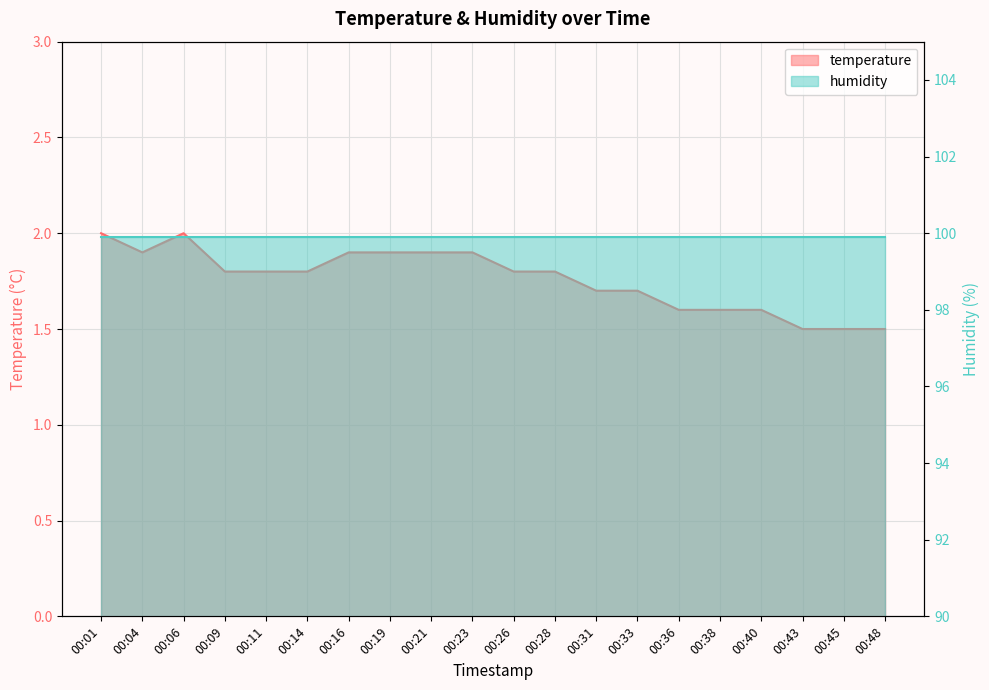

What is the value of the 17th point from the left?

1.6